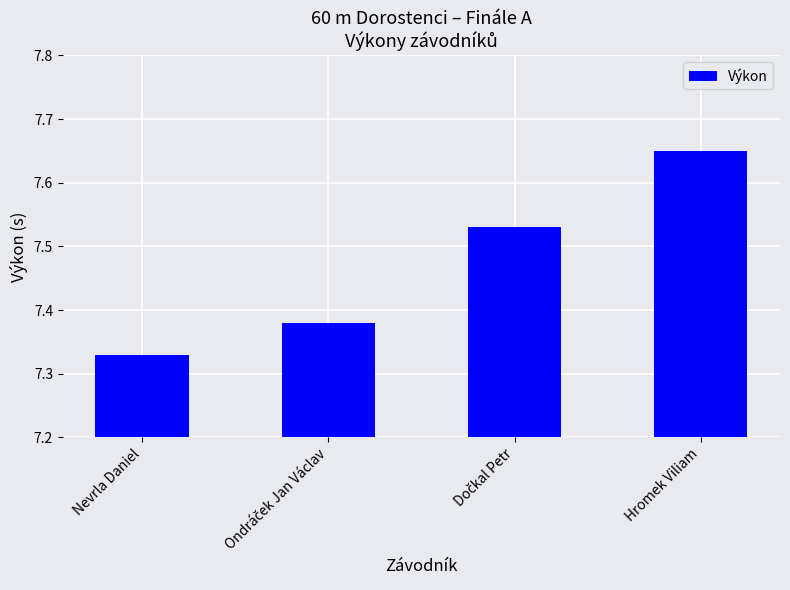

Which has a higher value, Hromek Viliam or Nevrla Daniel?

Hromek Viliam